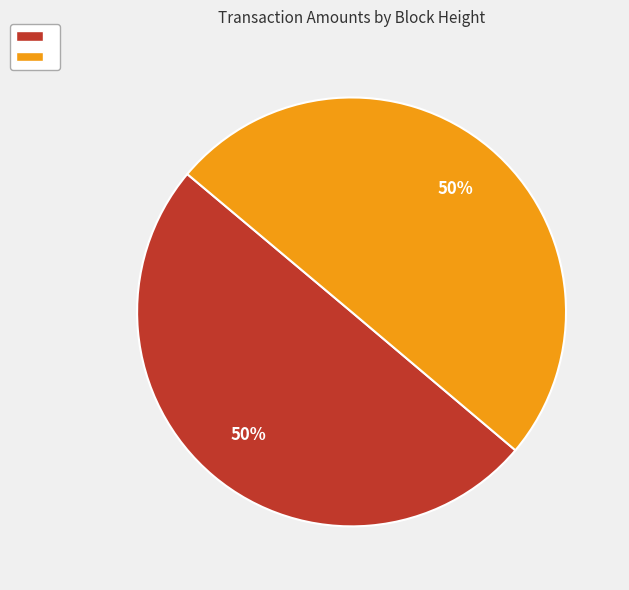

To the nearest percent, what is the average slice percentage?

50%